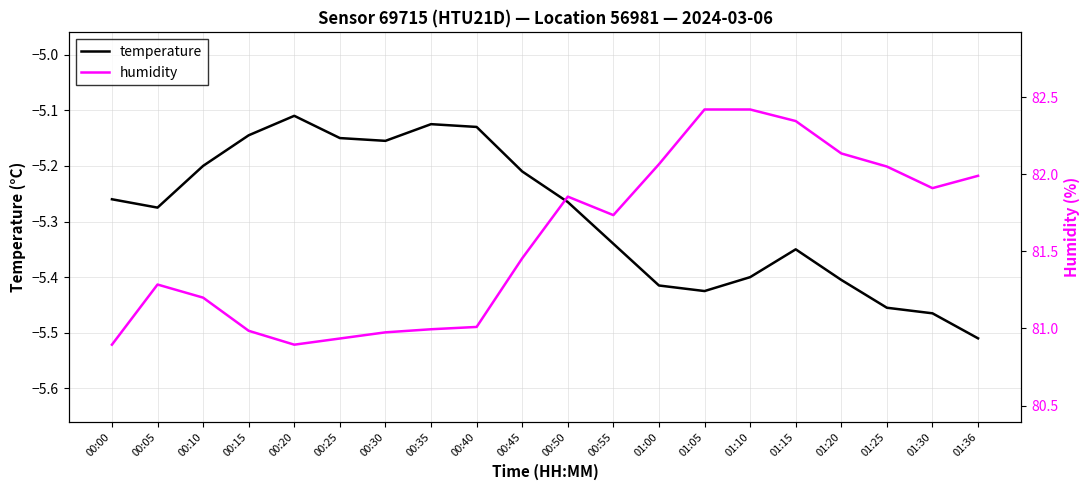

At which category does the chart reach its minimum across all series?

01:36